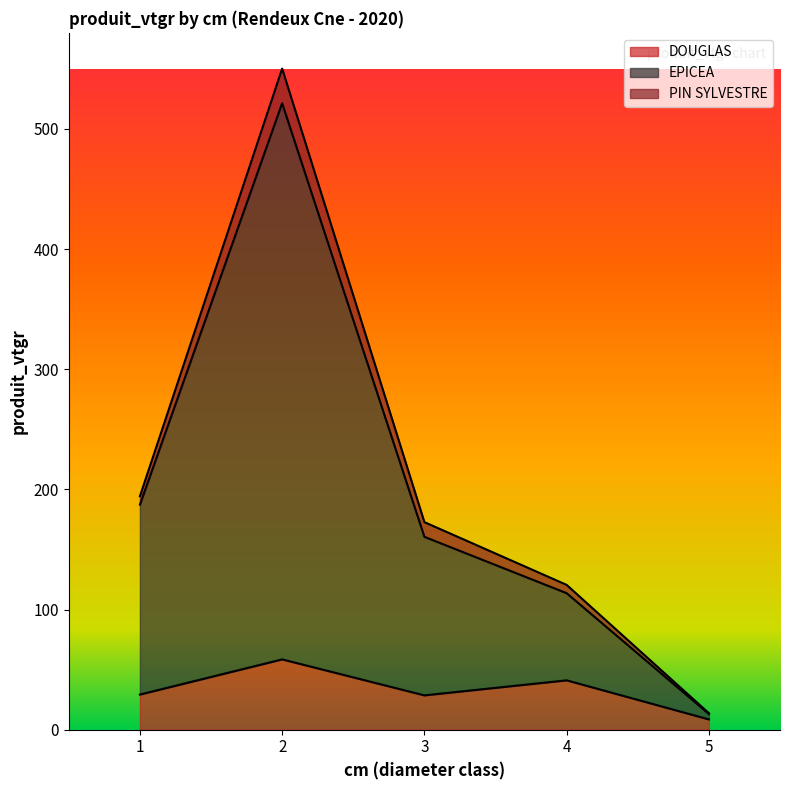

True or false: DOUGLAS has more than 0 interior local peaks.

True